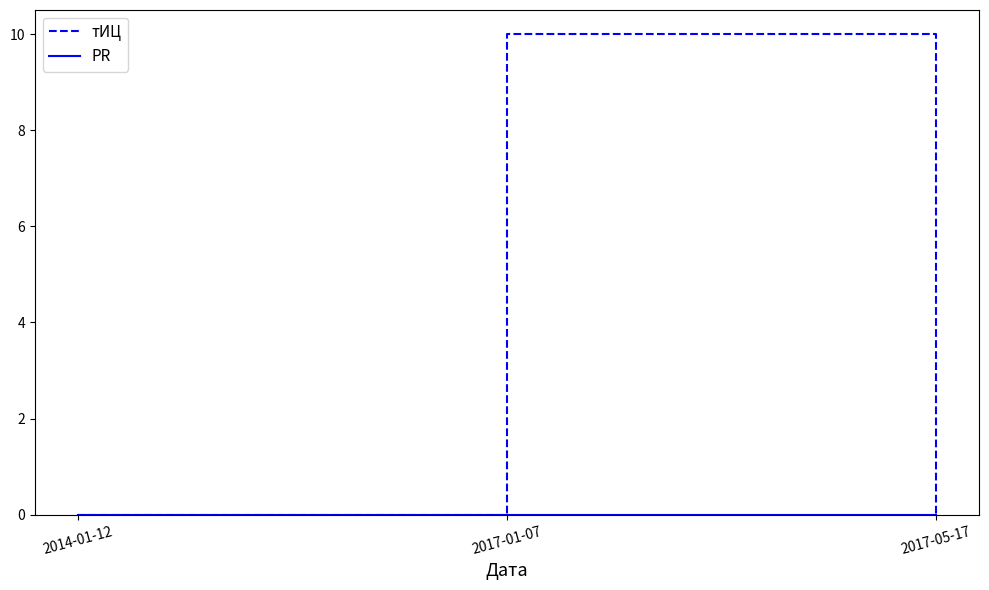

At which category is the sum across all series the highest?

2017-01-07